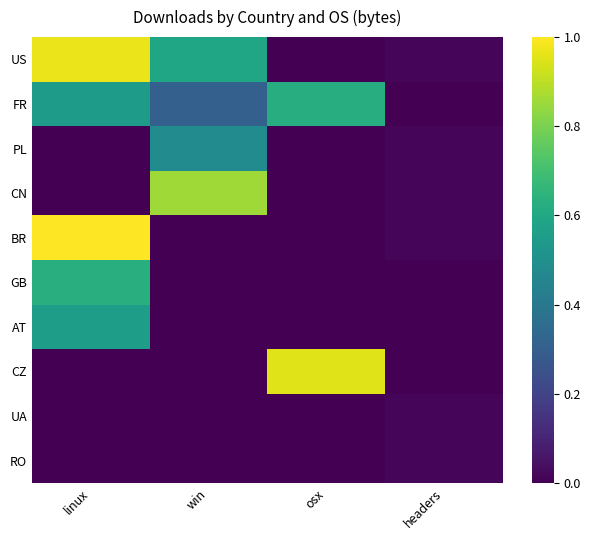

What is the spread (max minus min) of values at linux?

1.0